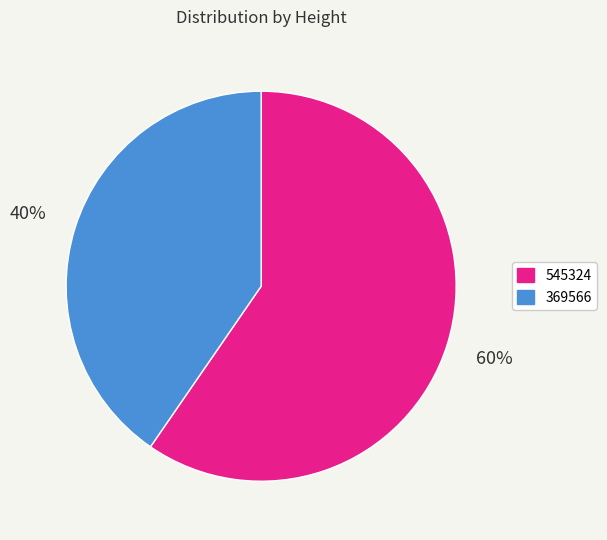

Is 545324 the majority of the pie?

Yes